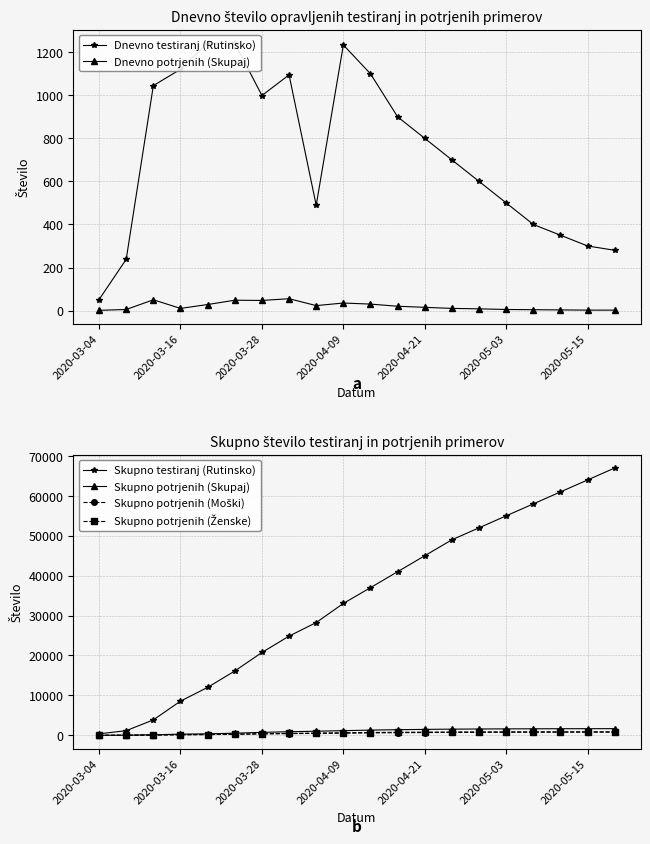

How many data points in Skupno potrjenih (Skupaj) are less than 1300?

10